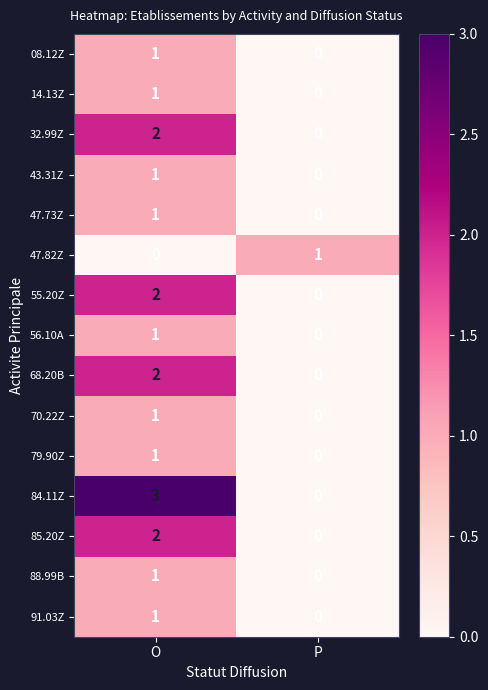

Which series has the largest range (max minus min)?

84.11Z